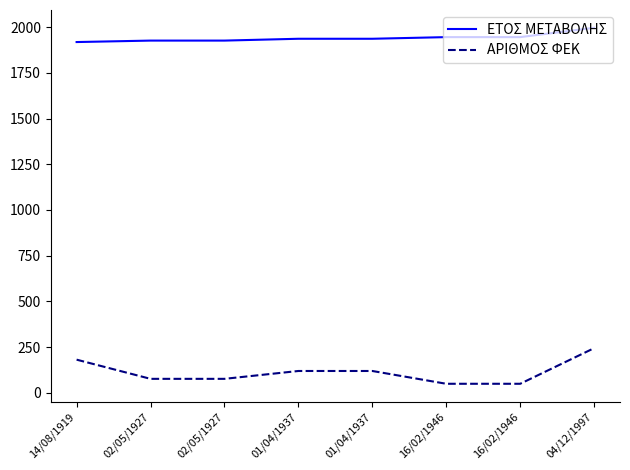

What is the difference between the second highest and second lowest values in the ΕΤΟΣ ΜΕΤΑΒΟΛΗΣ series?

19